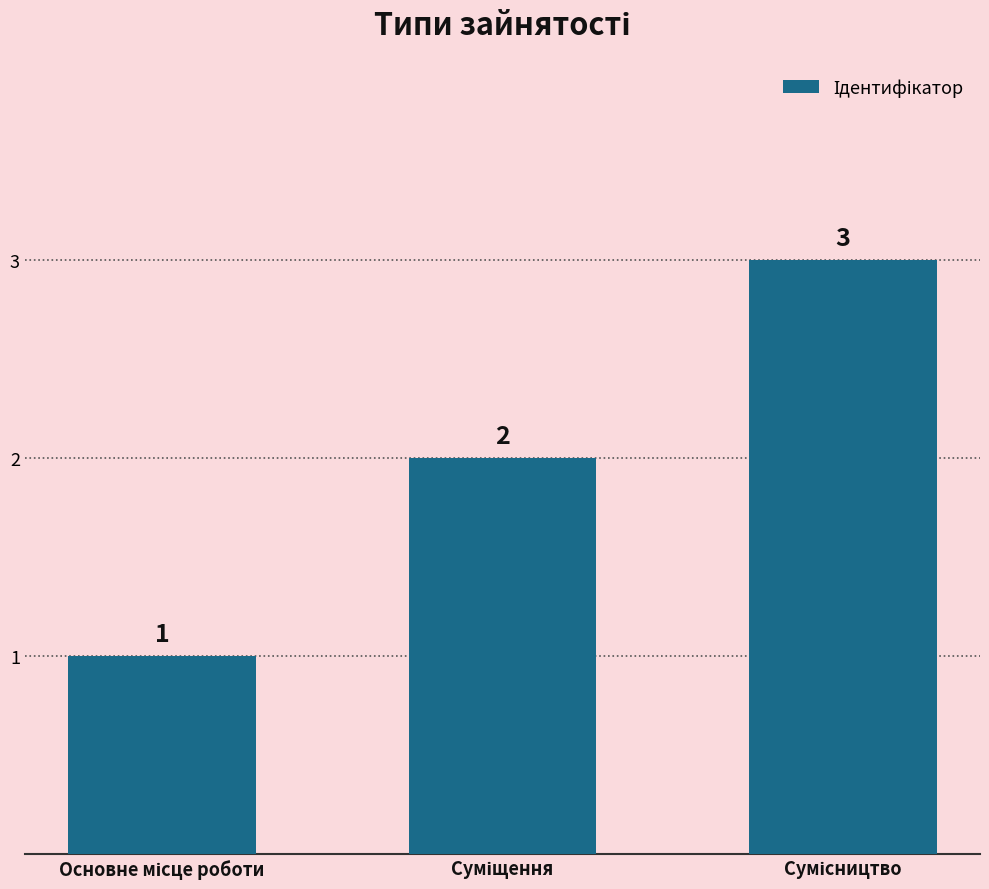

What is the difference between the maximum and second lowest values?

1